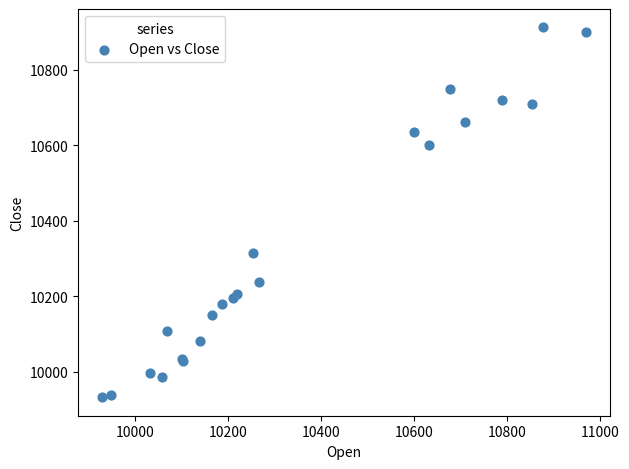

What Y value in the scatter plot is closest to 10422?

10315